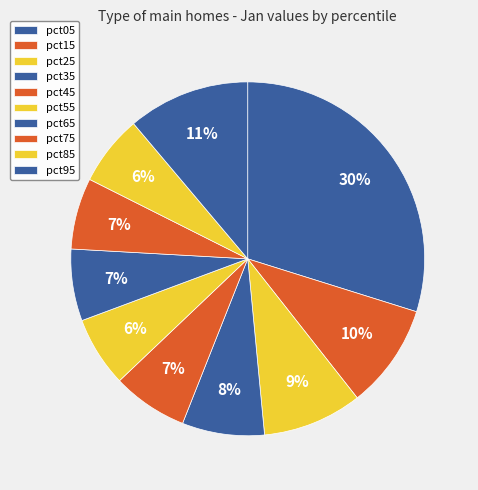

Count the number of slices in the pie.

10